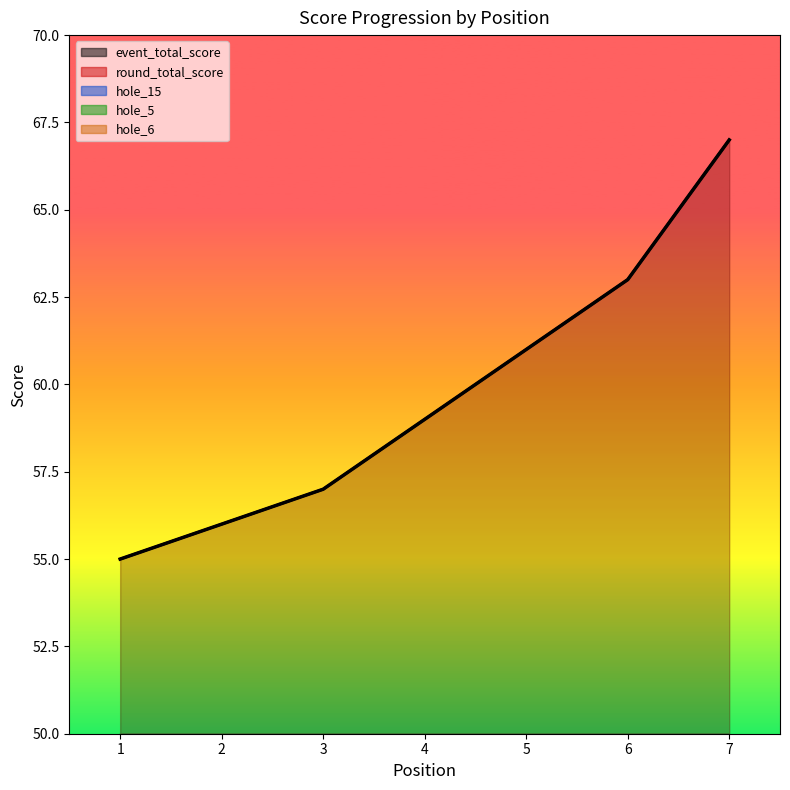

True or false: round_total_score and hole_5 cross at least once.

False